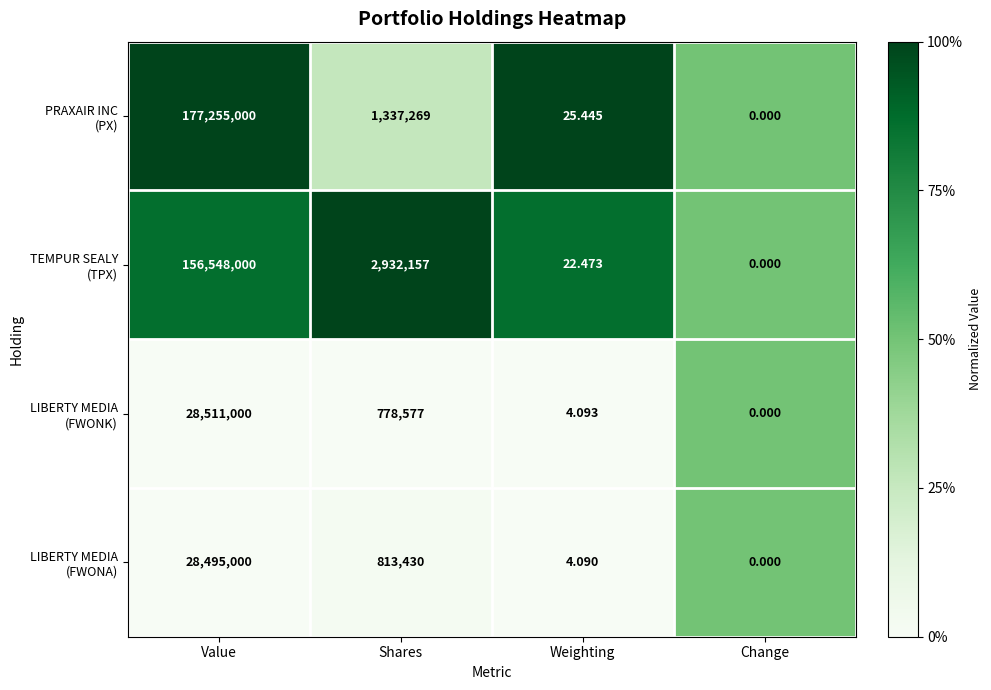

Which category has the lowest value across all series?

Change